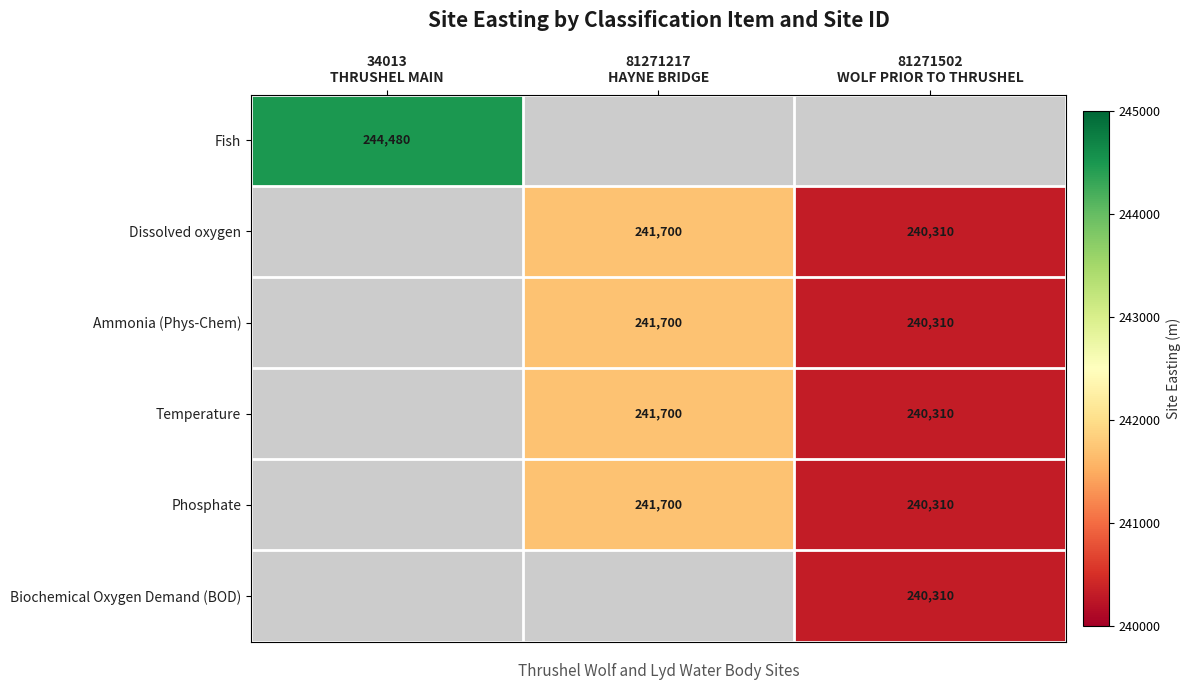

True or false: Ammonia (Phys-Chem) has a value of 240310.0 at 81271502 WOLF PRIOR TO THRUSHEL.

True